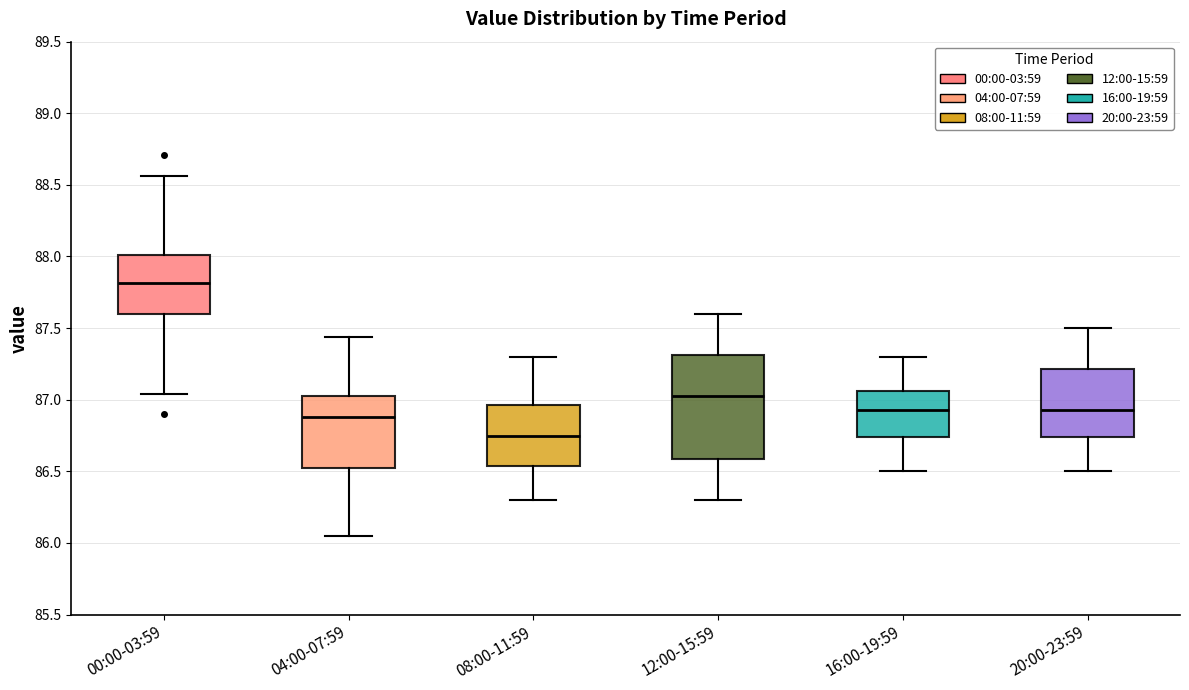

Comparing the boxes themselves (not the whiskers), which one is the tallest?

12:00-15:59